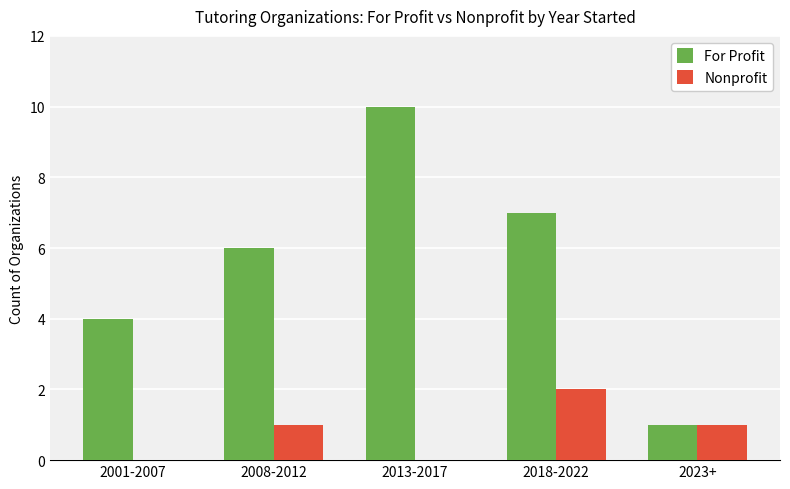

Reading right to left, list all the values displayed in this chart.

For Profit: 2023+=1	2018-2022=7	2013-2017=10	2008-2012=6	2001-2007=4
Nonprofit: 2023+=1	2018-2022=2	2013-2017=0	2008-2012=1	2001-2007=0